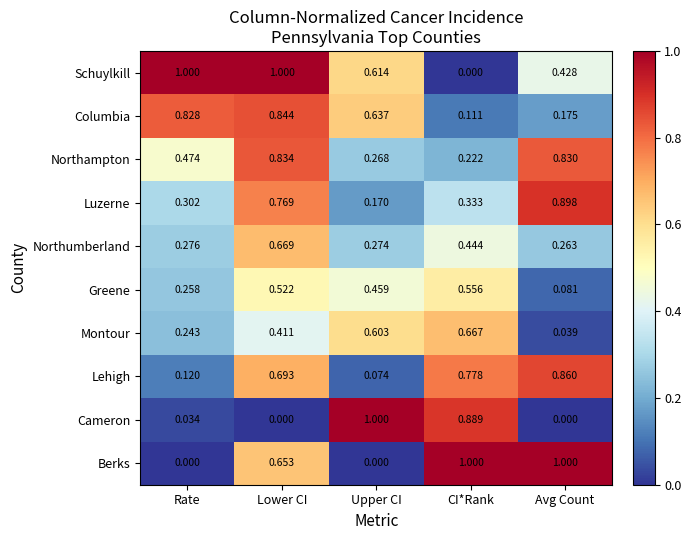

What is the spread (max minus min) of values at CI*Rank?

1.0